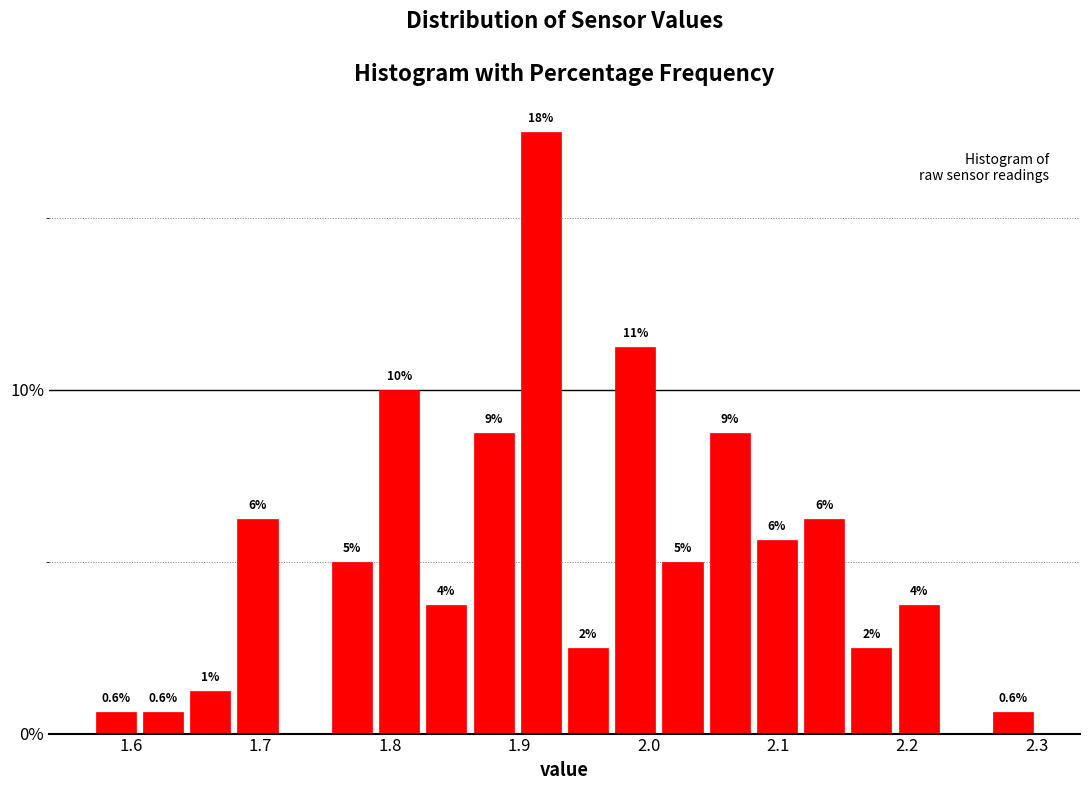

Around what value on the x-axis is the tallest bar? Give the approximate position of its centre, as read against the axis.

1.92